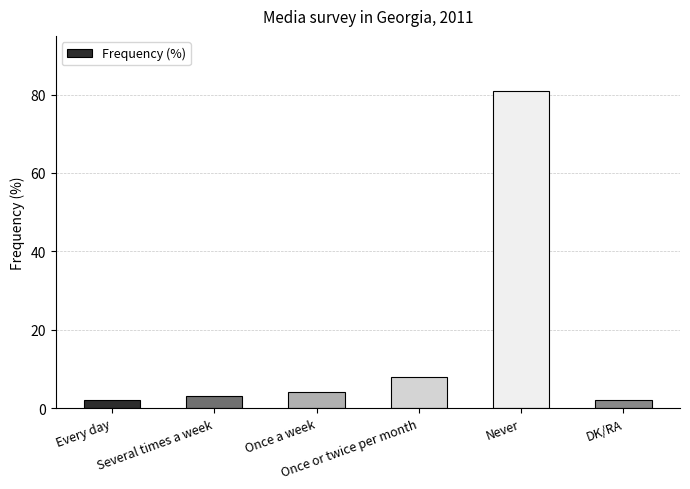

What is the label of the 3rd bar from the left?

Once a week